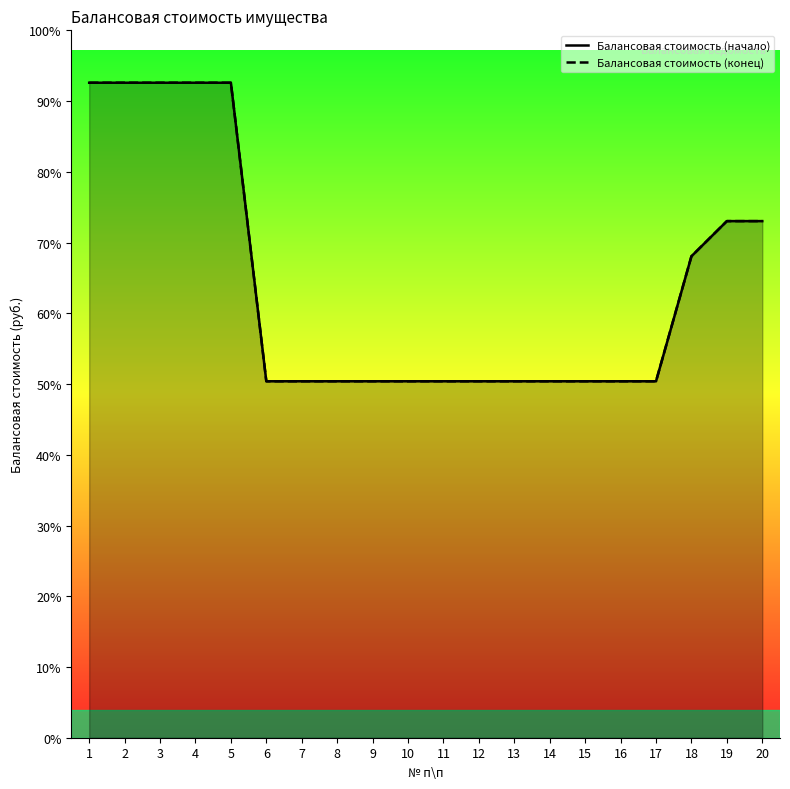

At how many categories does at least one series exceed 114712?

5